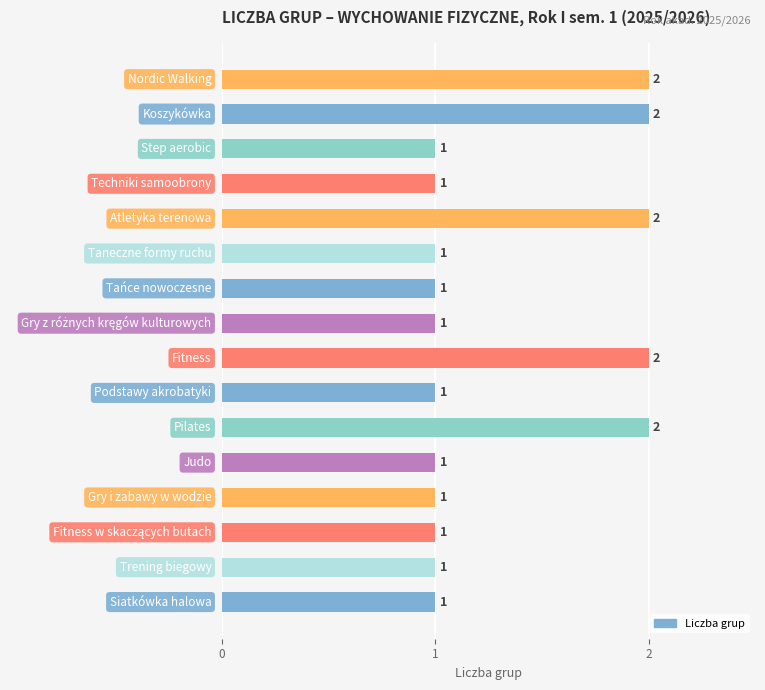

What is the difference between the second highest and second lowest values?

1